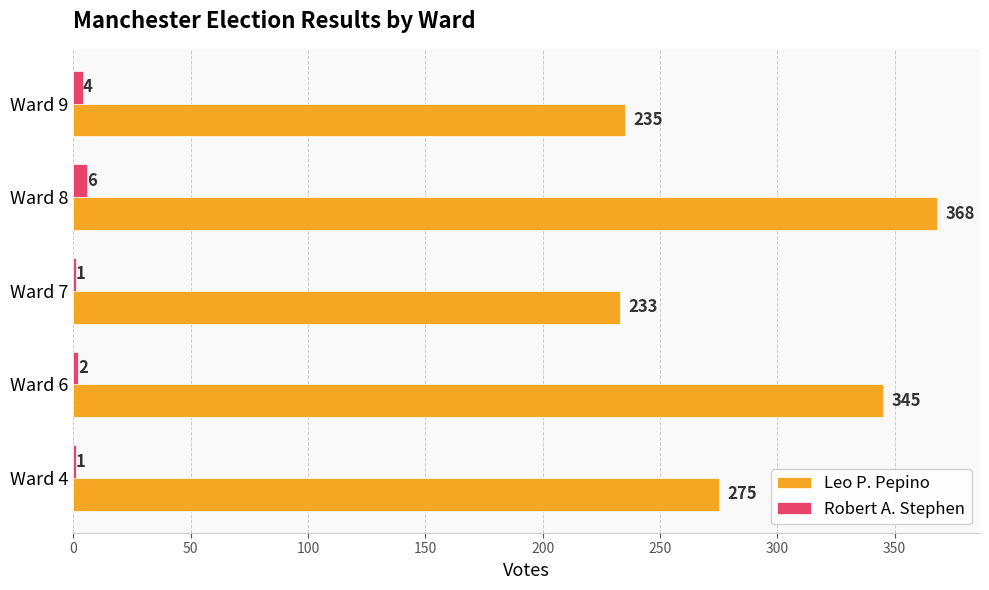

Is the value of Robert A. Stephen at Ward 7 greater than the value of Leo P. Pepino at Ward 6?

No